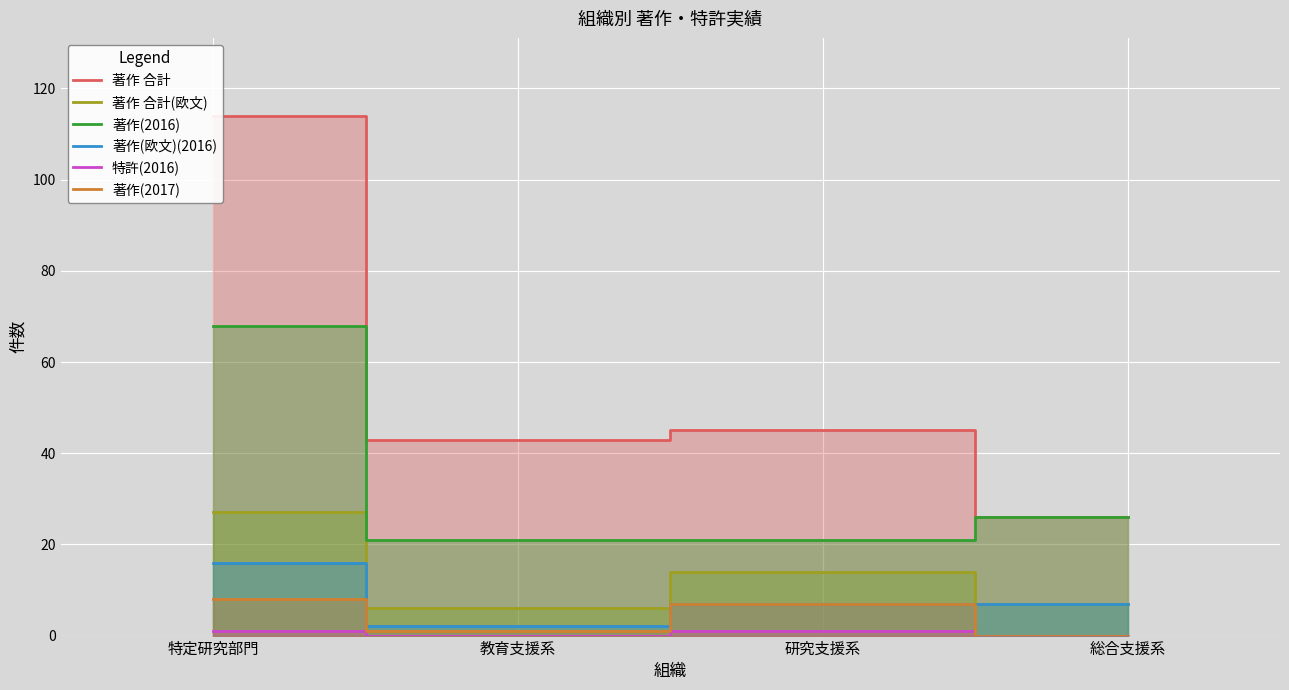

What is the average value of the 著作 合計(欧文) series?

14